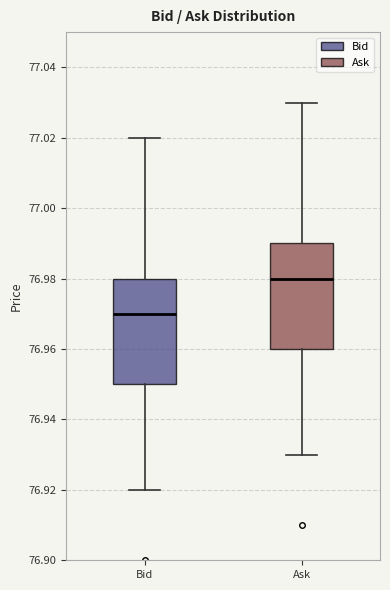

Reading left to right, read every box against the y-axis: the position of its median line, the range the box covers, and the ends of its whiskers. The values are not printed on the chart, so give them approximately, as read against the axis.

Bid: median 76.97, box 76.95 to 76.98, whiskers 76.92 to 77.02
Ask: median 76.98, box 76.96 to 76.99, whiskers 76.93 to 77.03